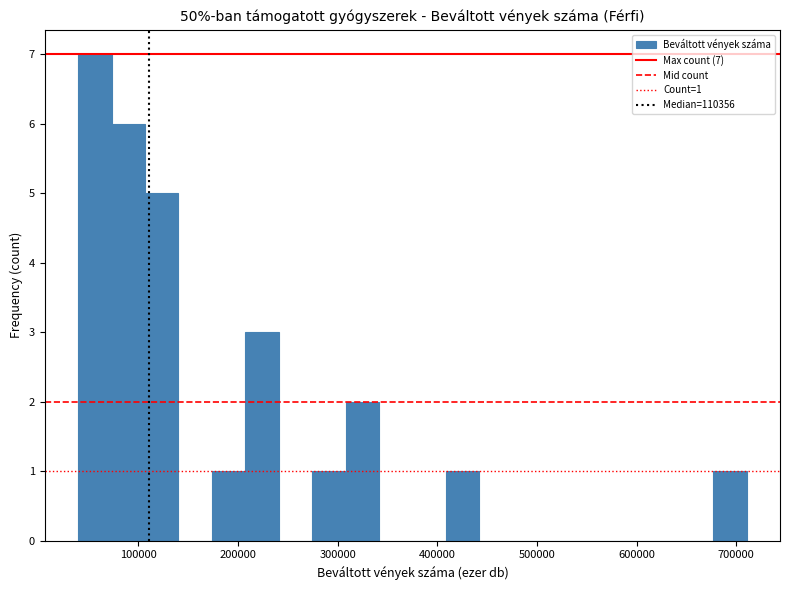

Read against the x-axis, roughly where is the centre of the tallest bar?

60000